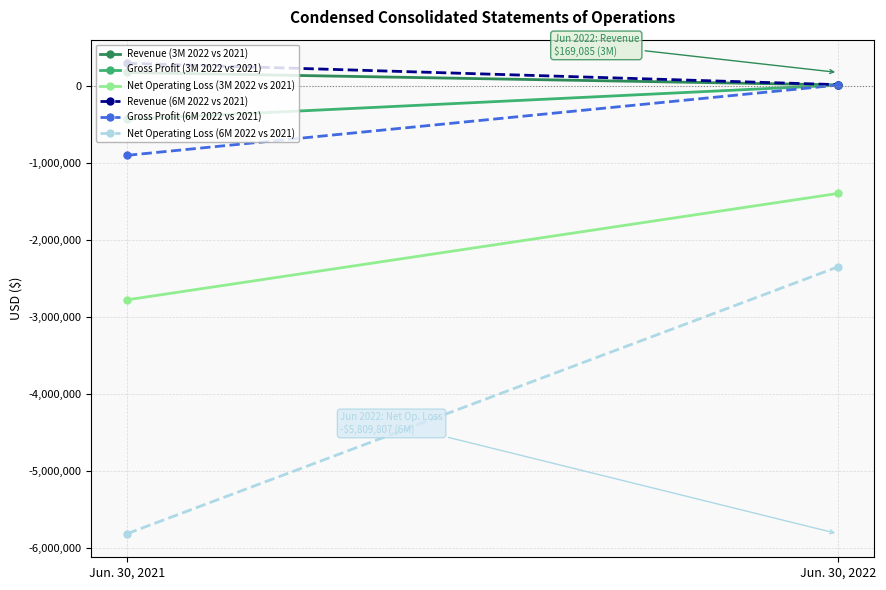

How many lines are shown in the chart?

6